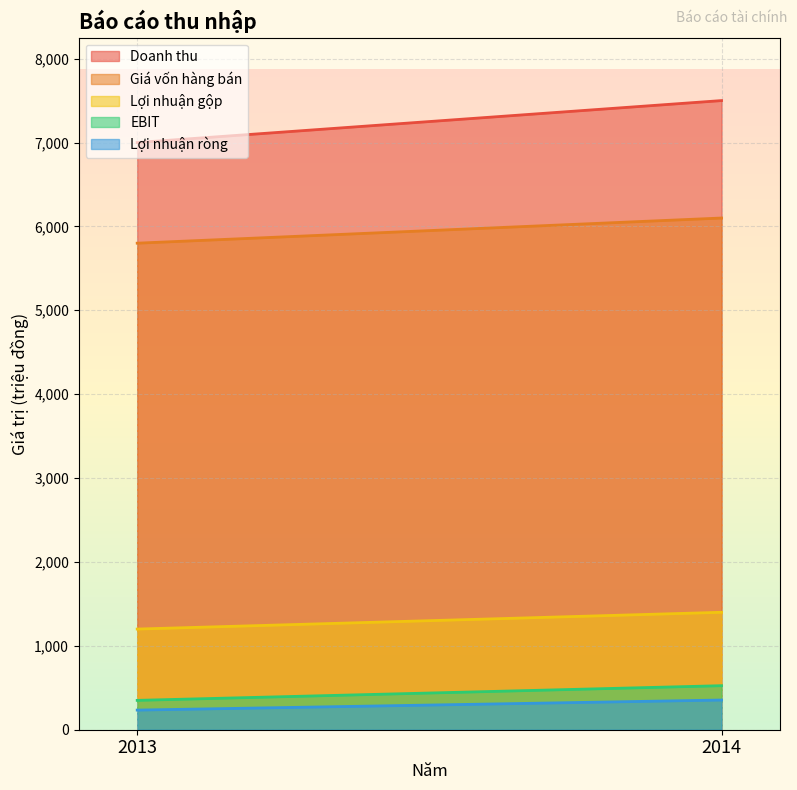

What is the minimum value for Lợi nhuận ròng?

234